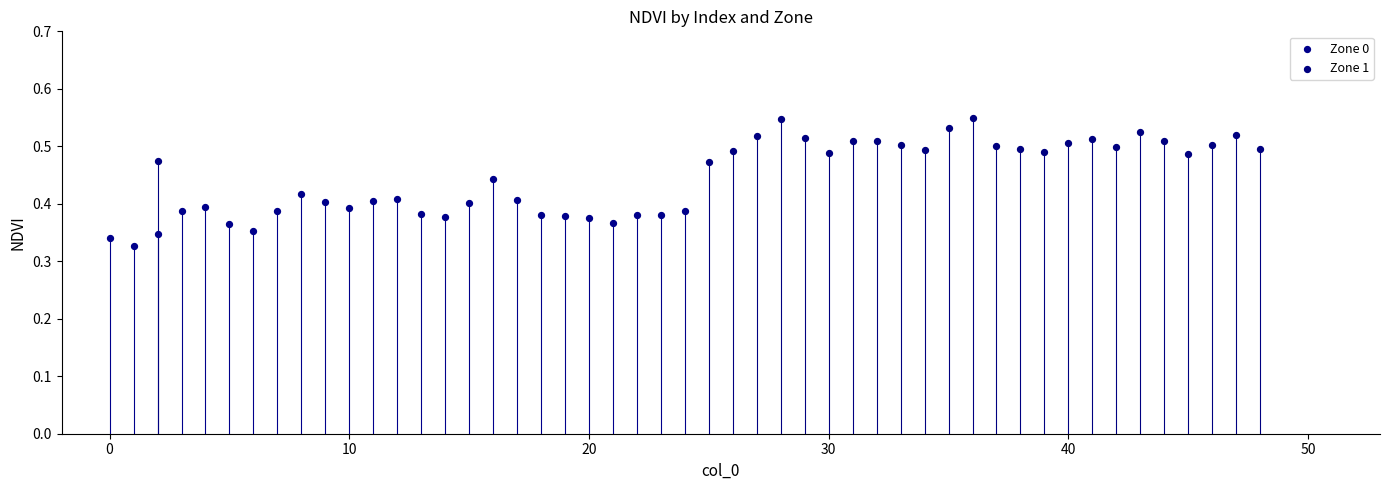

Which series contains the highest Y value?

Zone 1